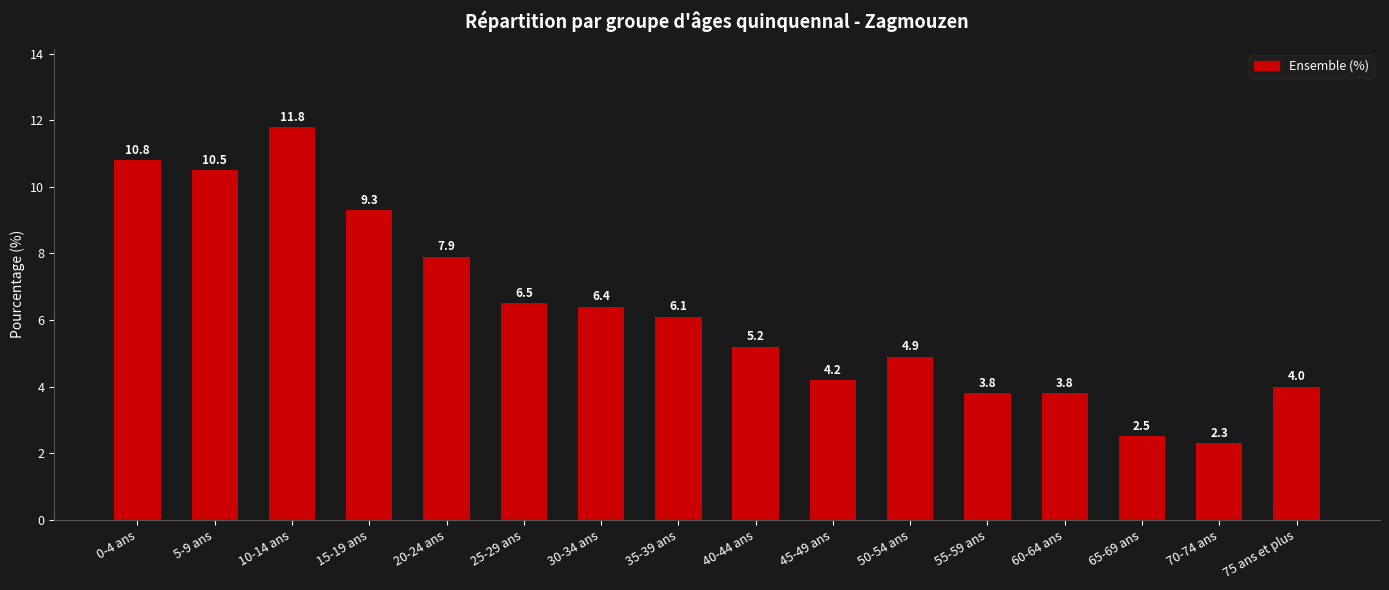

How many bars are there in total?

16